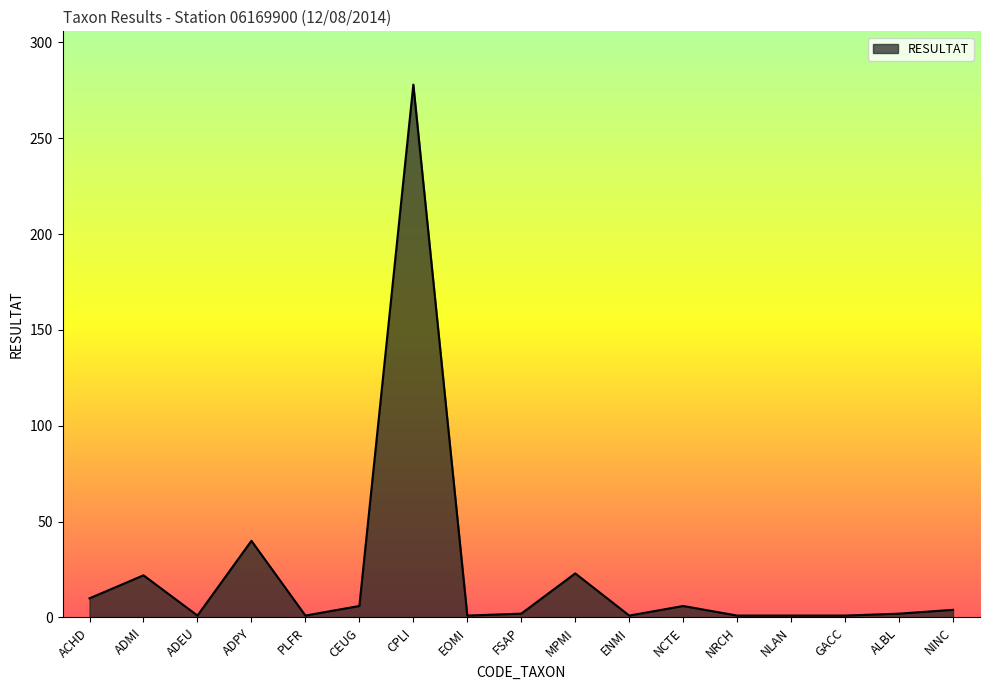

The value at CPLI is 63. True or false?

False